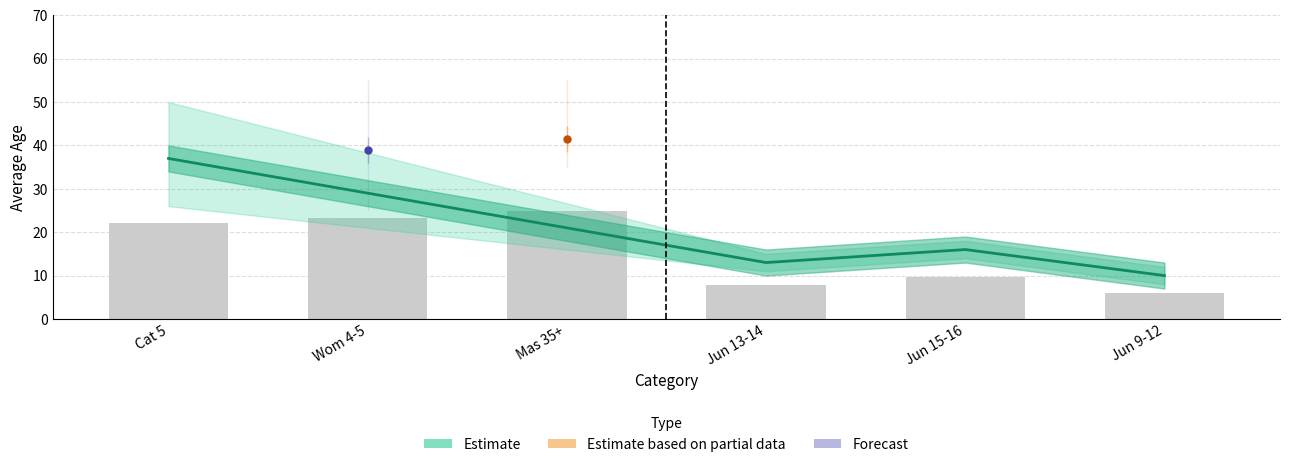

What is the label of the 4th bar from the right?

Cat 5